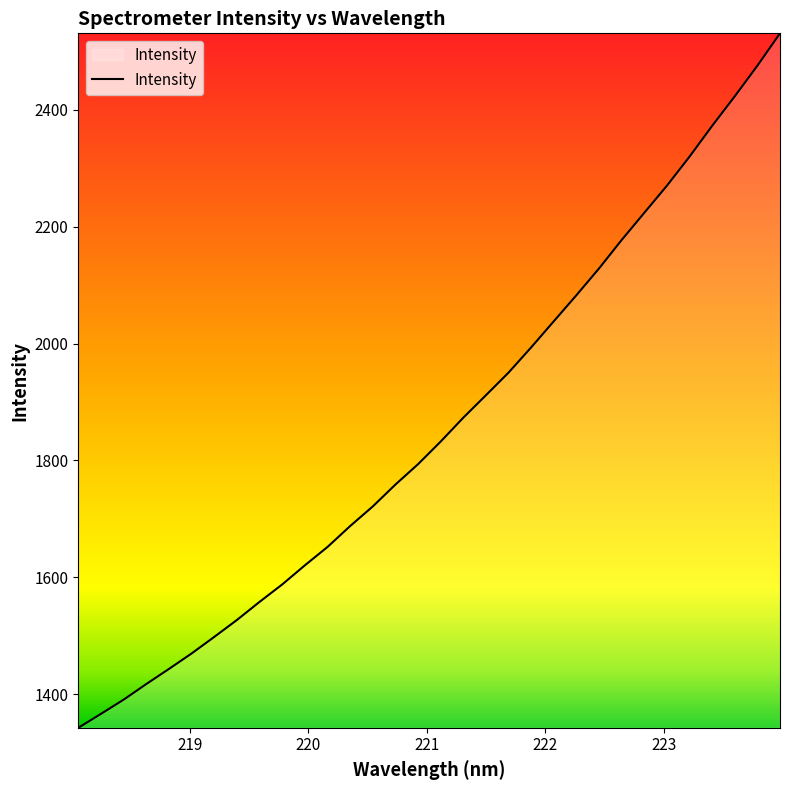

What is the maximum value shown in the chart?

2530.9